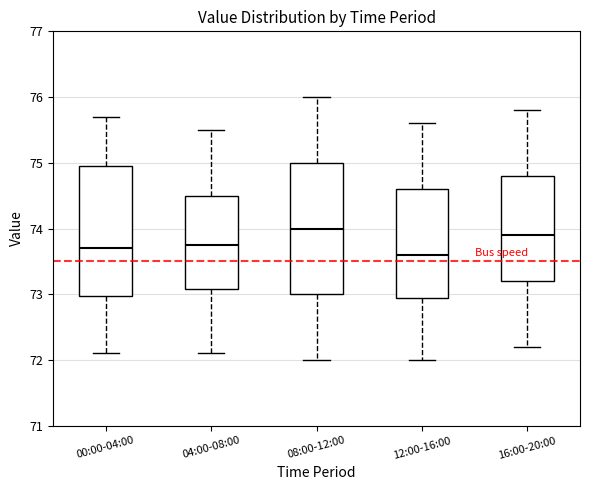

Reading left to right, read every box against the y-axis: the position of its median line, the range the box covers, and the ends of its whiskers. The values are not printed on the chart, so give them approximately, as read against the axis.

00:00-04:00: median 73.7, box 73.0 to 75.0, whiskers 72.1 to 75.7
04:00-08:00: median 73.8, box 73.1 to 74.5, whiskers 72.1 to 75.5
08:00-12:00: median 74.0, box 73.0 to 75.0, whiskers 72.0 to 76.0
12:00-16:00: median 73.6, box 73.0 to 74.6, whiskers 72.0 to 75.6
16:00-20:00: median 73.9, box 73.2 to 74.8, whiskers 72.2 to 75.8